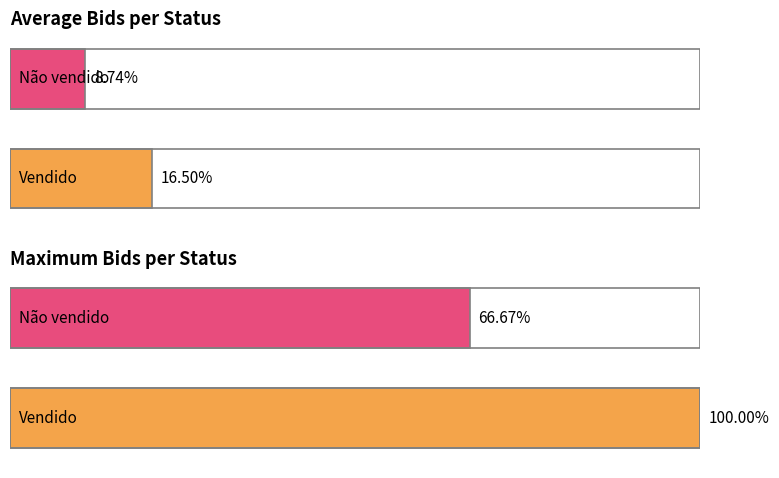

The Não vendido series shows 1 at Não vendido. True or false?

False